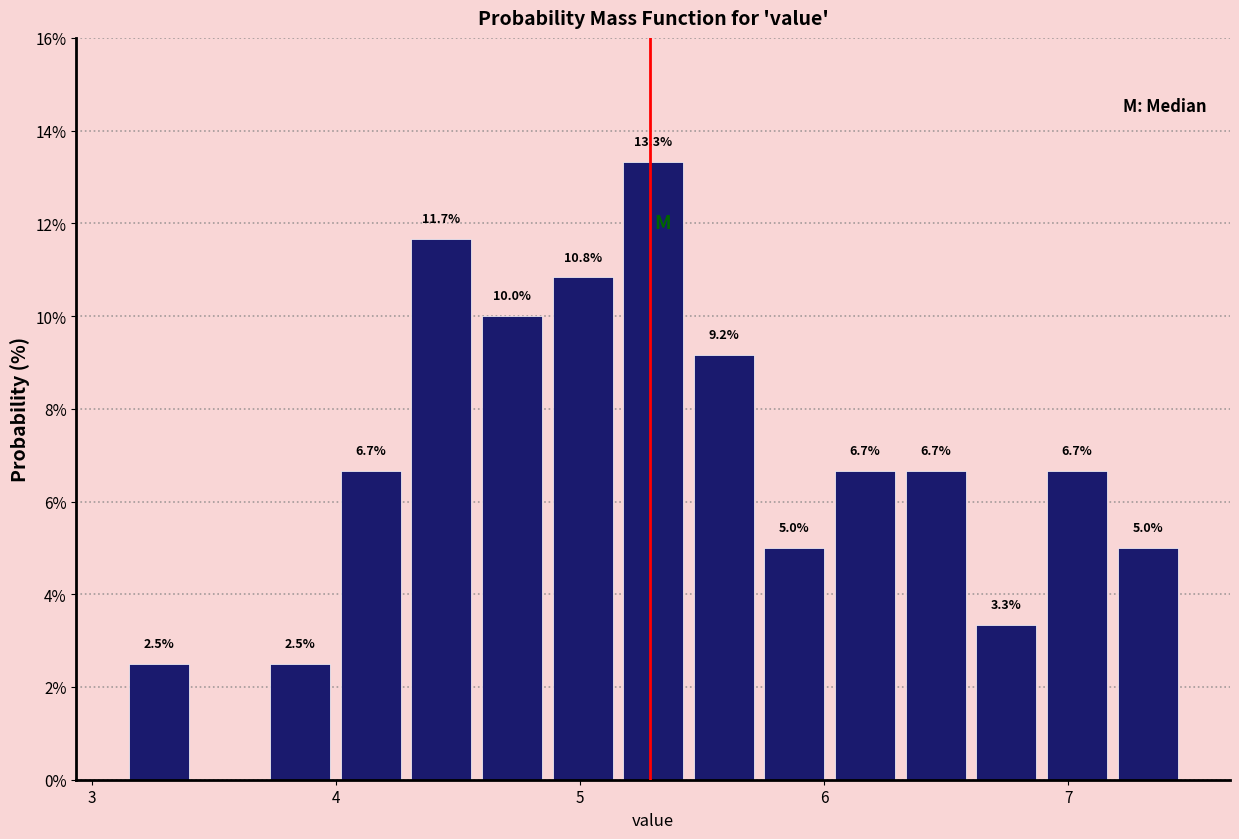

Read against the x-axis, roughly where is the centre of the tallest bar?

5.3